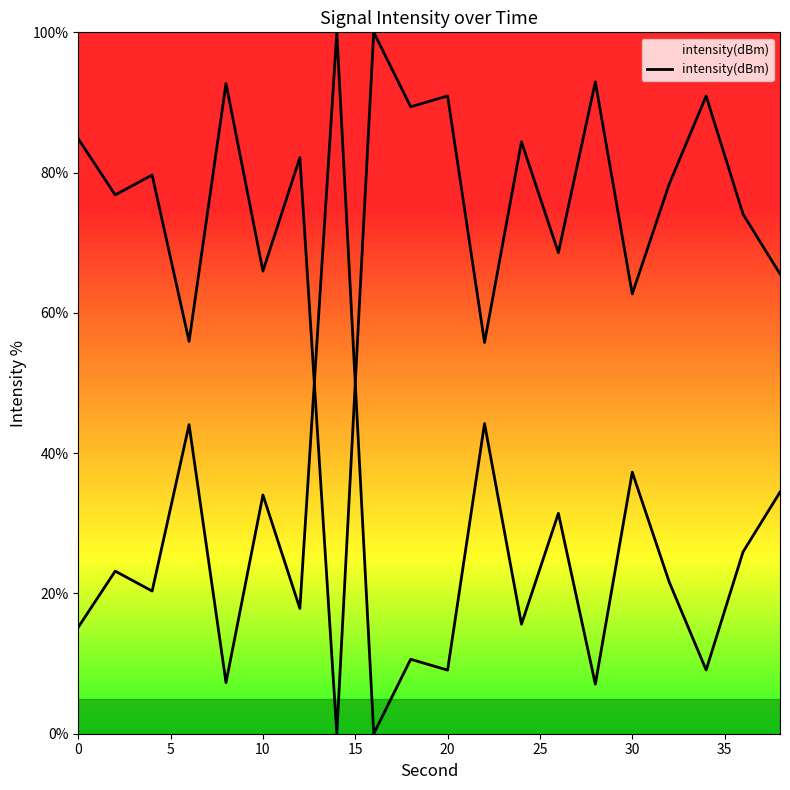

True or false: the data shows 64.6 at 20.

False